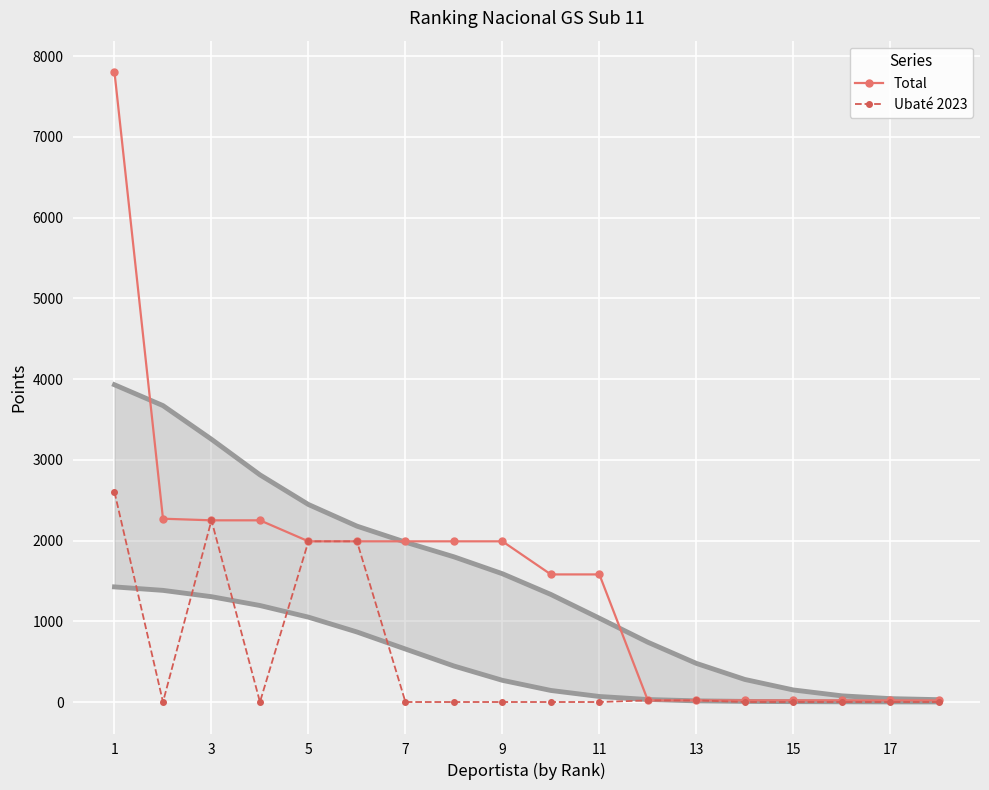

What is the difference between the highest and lowest values at 17?

20